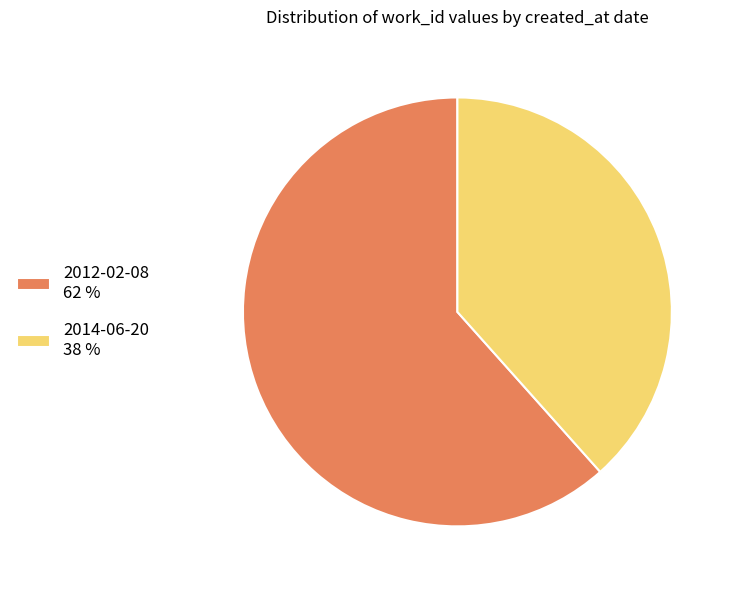

Is there any slice that represents more than half of the pie?

Yes